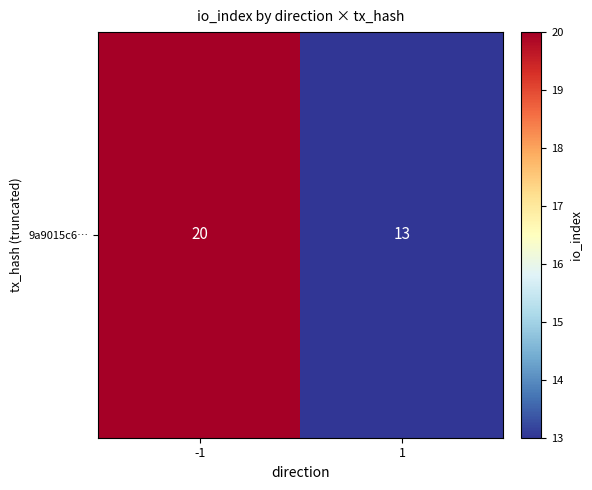

What is the sum of all values?

33